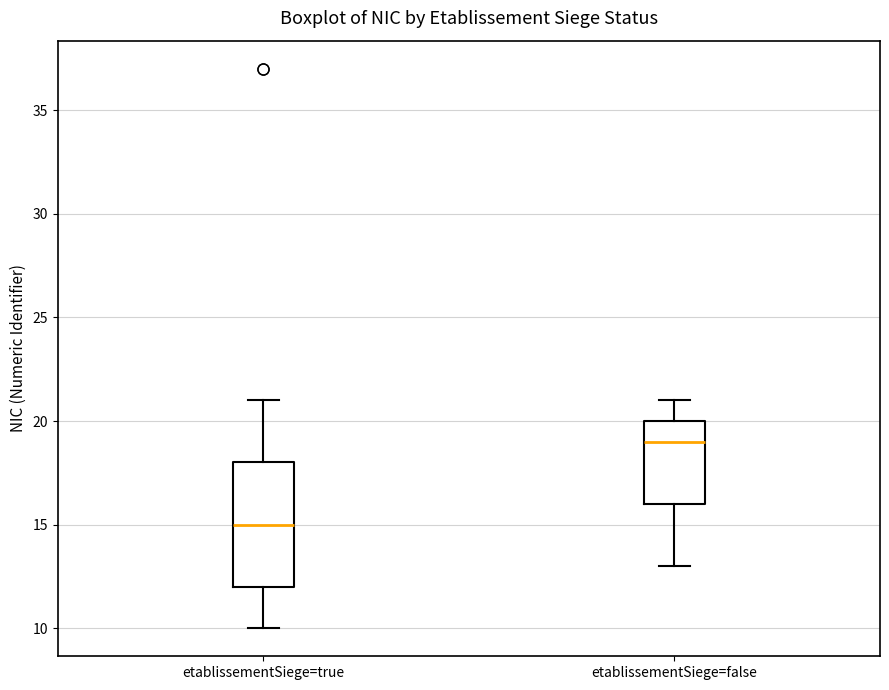

Which box has the highest median line?

etablissementSiege=false